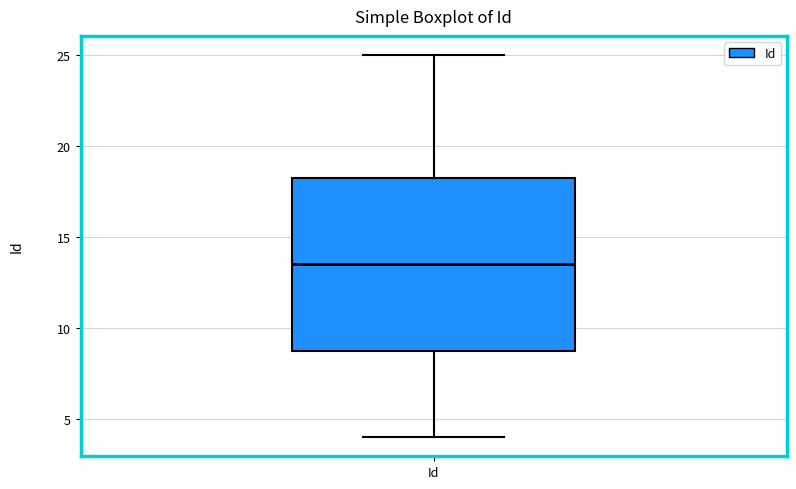

Read this box plot against the y-axis: the position of the median line, the range covered by the box, and the ends of both whiskers. The values are not printed on the chart, so give them approximately, as read against the axis.

median 13.5, box 9.0 to 18.5, whiskers 4.0 to 25.0